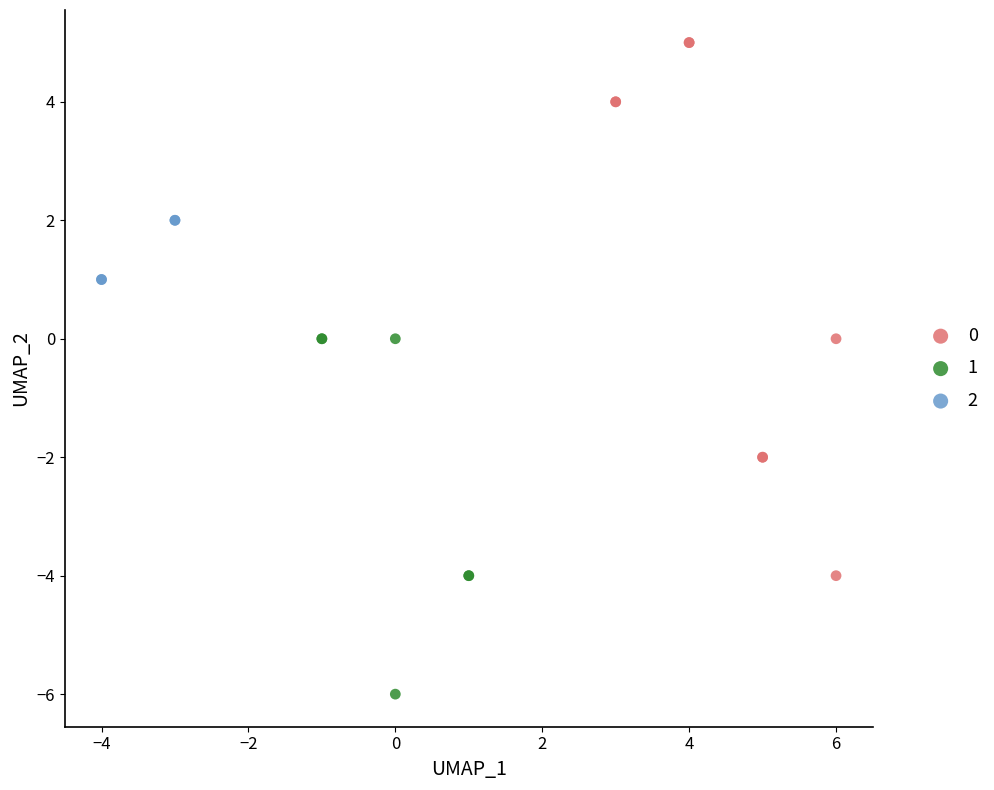

Which series reaches the minimum Y coordinate?

1